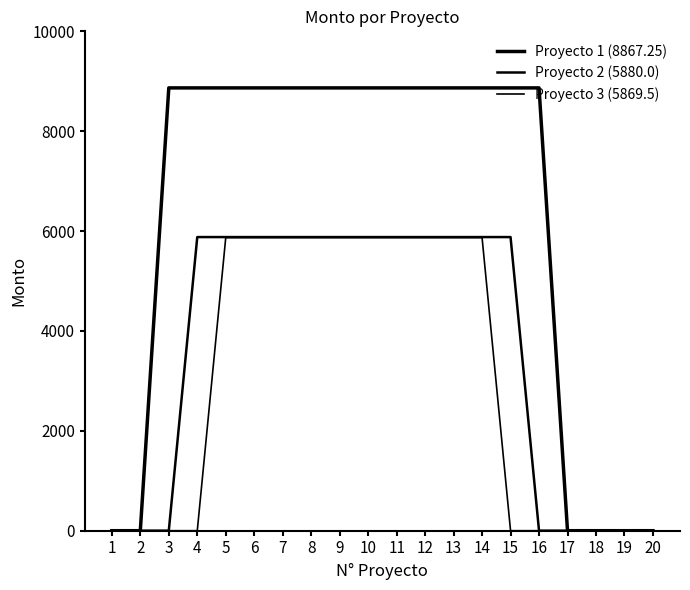

Does the chart have visible grid lines?

No